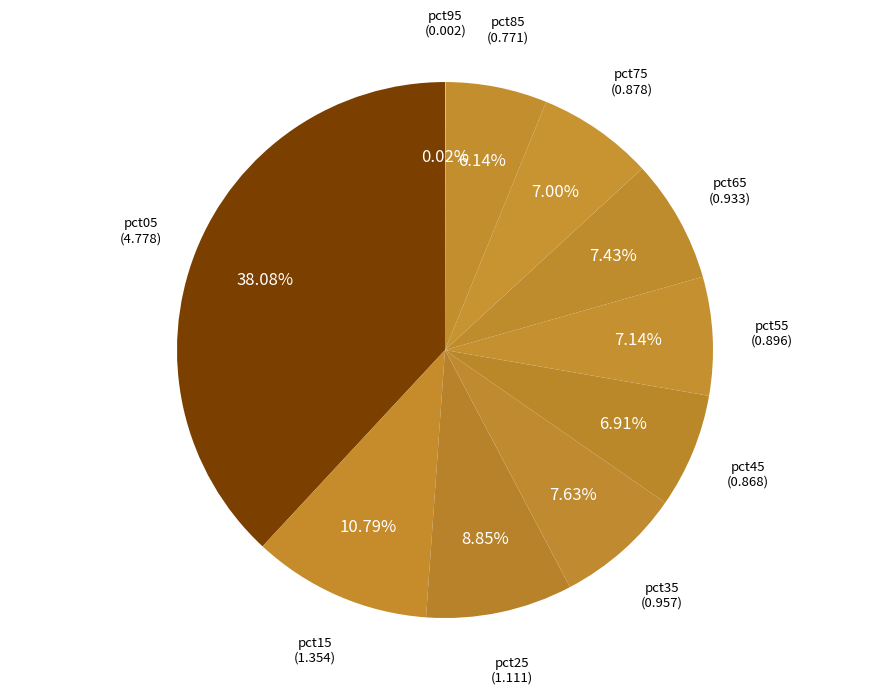

To the nearest percent, what is the difference between the largest and smallest slice percentages?

38%